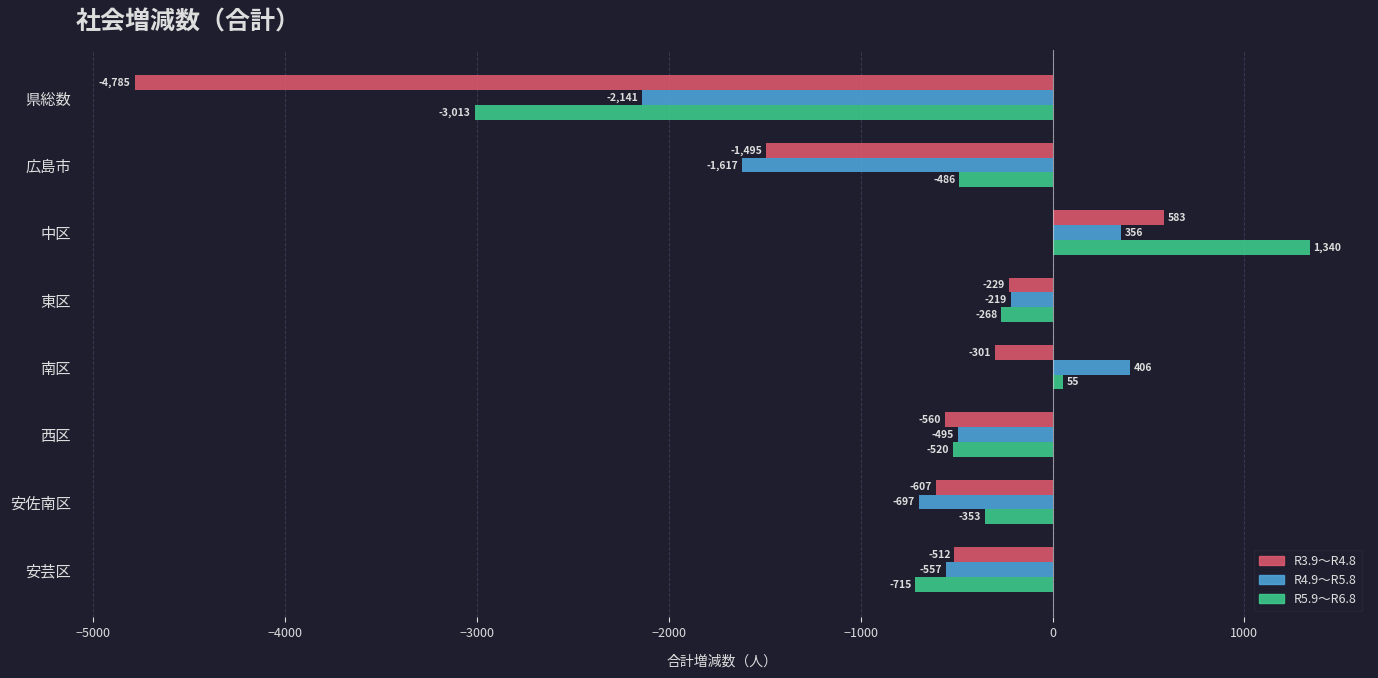

True or false: R5.9～R6.8 has a value of -103 at 安佐南区.

False